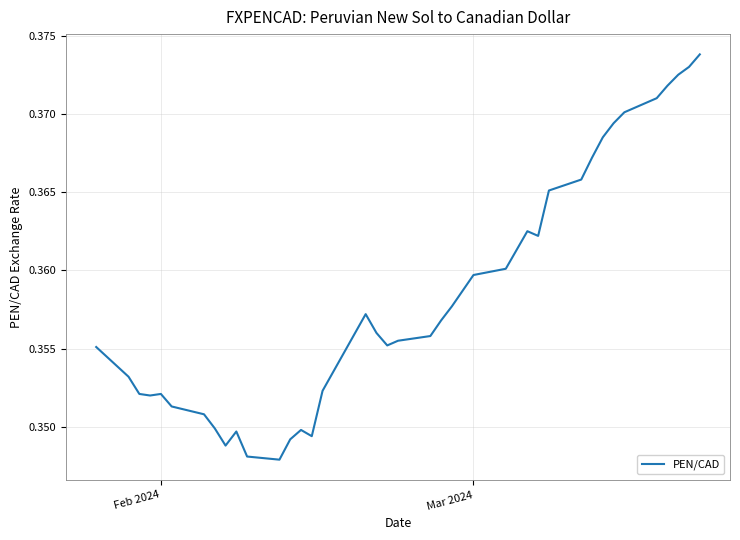

How many lines are shown in the chart?

1